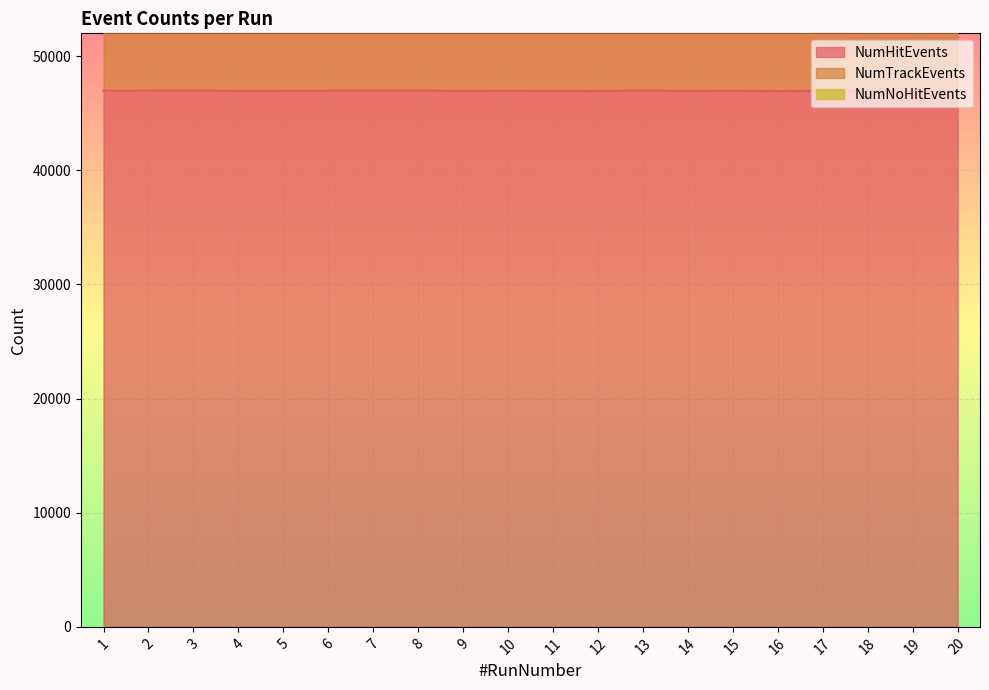

The value of NumHitEvents at 6 is 46978. True or false?

True